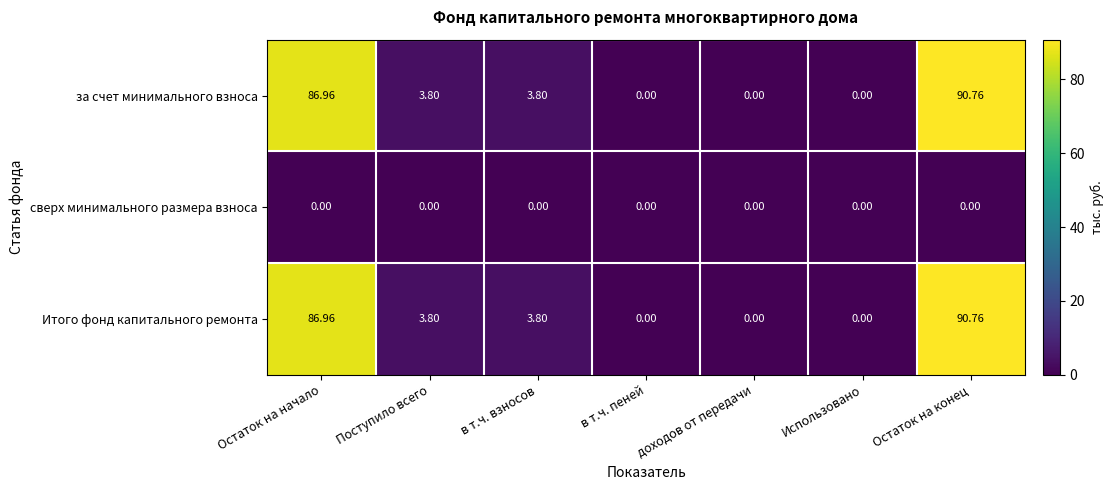

At which label does Итого фонд капитального ремонта first exceed 3?

Остаток на начало